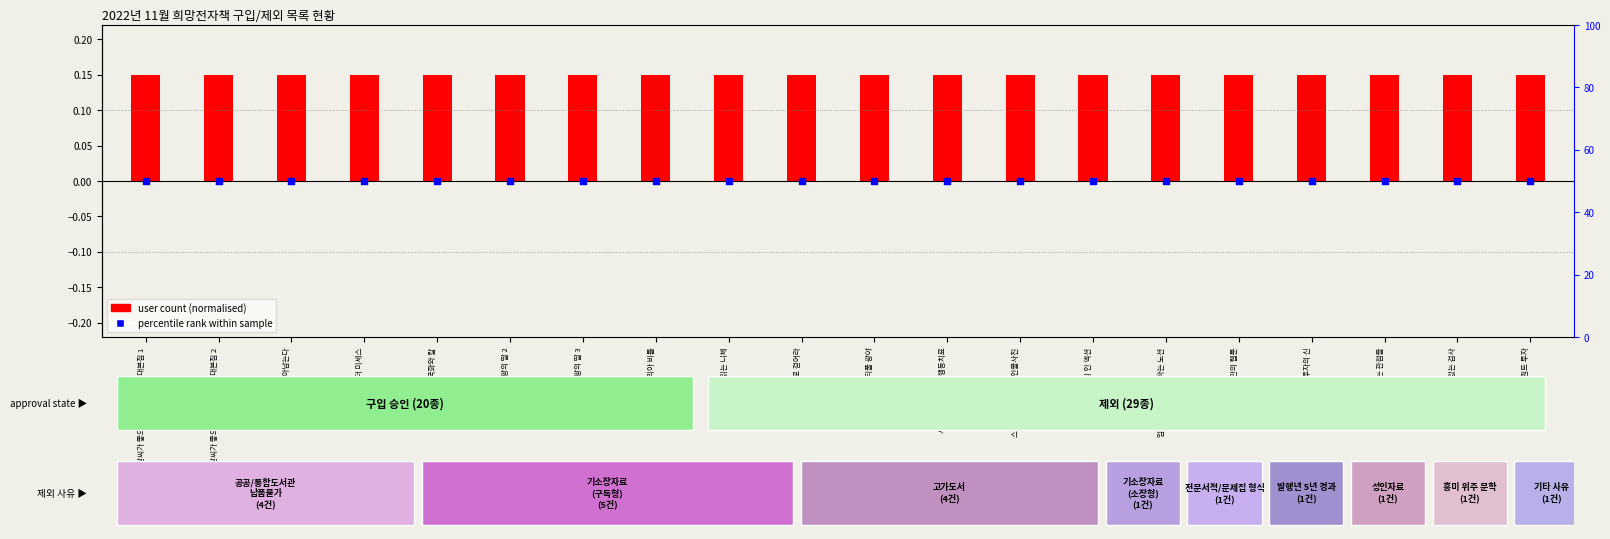

At which category is the sum across all series the highest?

날씨가 좋으면 찾아가겠어요 대본집 1